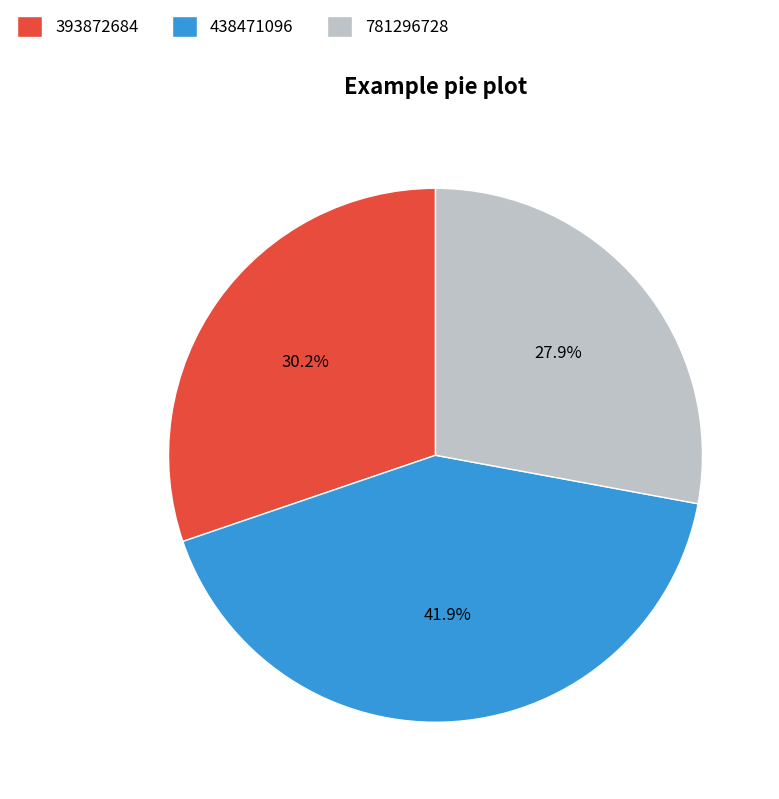

What percentage is NOT represented by 781296728?

72.1%